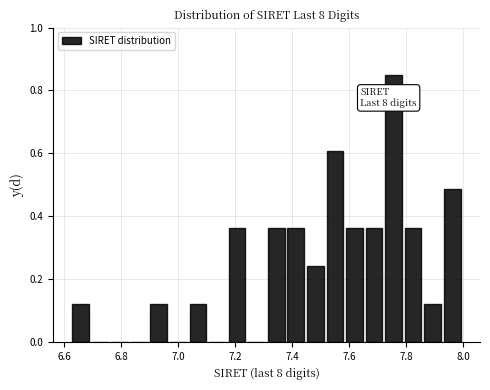

Read against the x-axis, roughly where is the centre of the tallest bar?

7.76